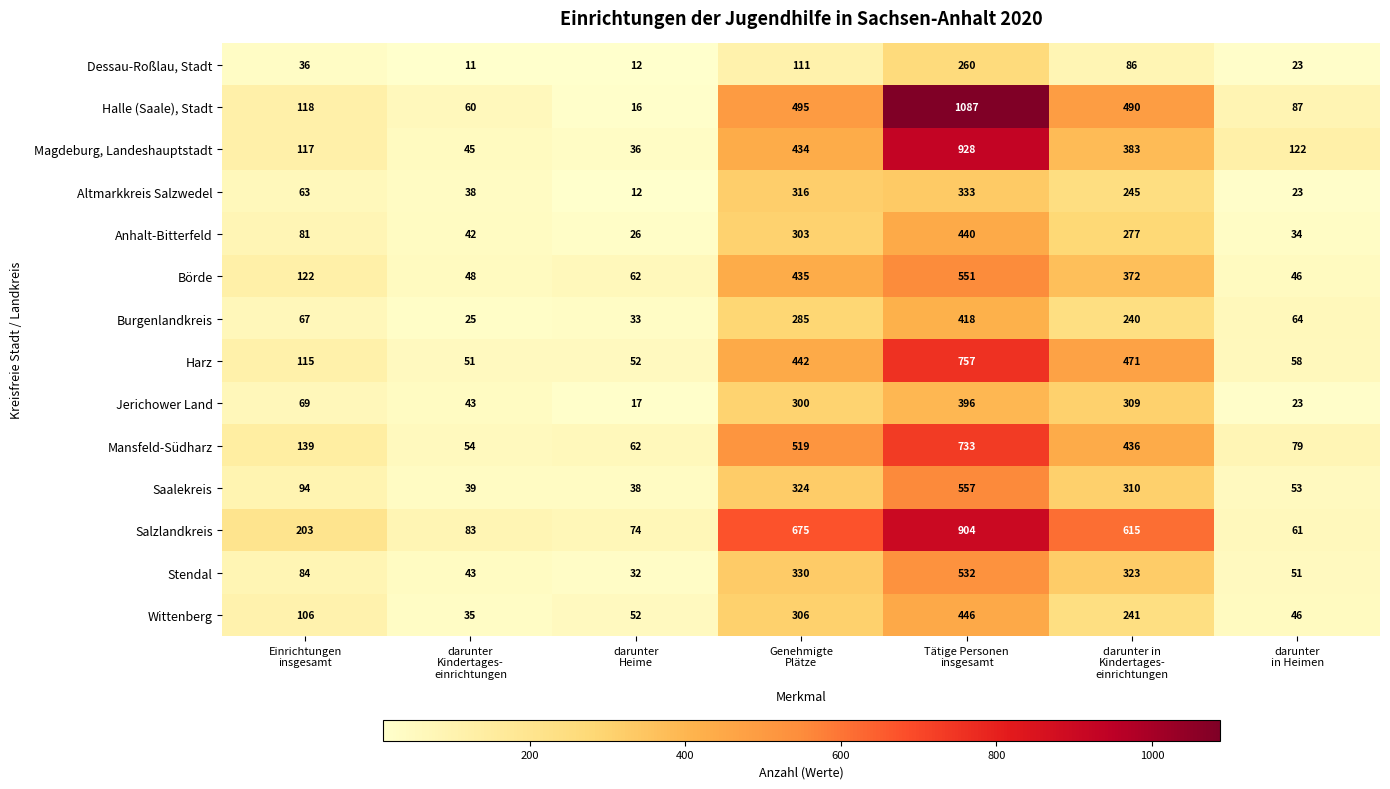

Which series has the largest total across all categories?

Salzlandkreis